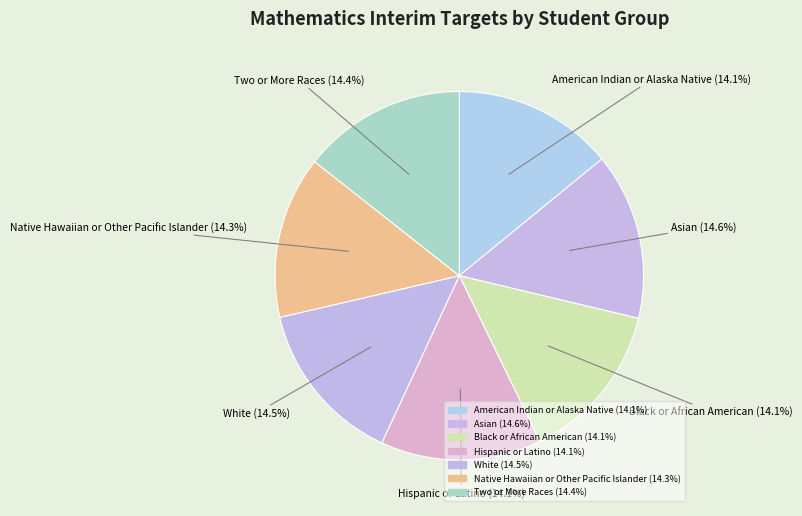

How many segments does this pie chart have?

7